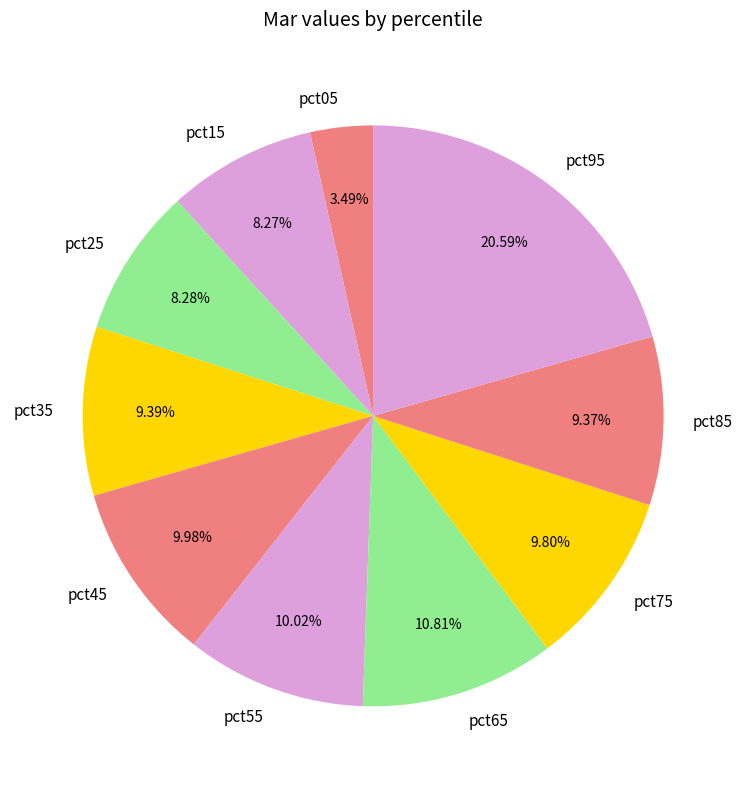

To the nearest percent, what portion does pct45 represent?

10%